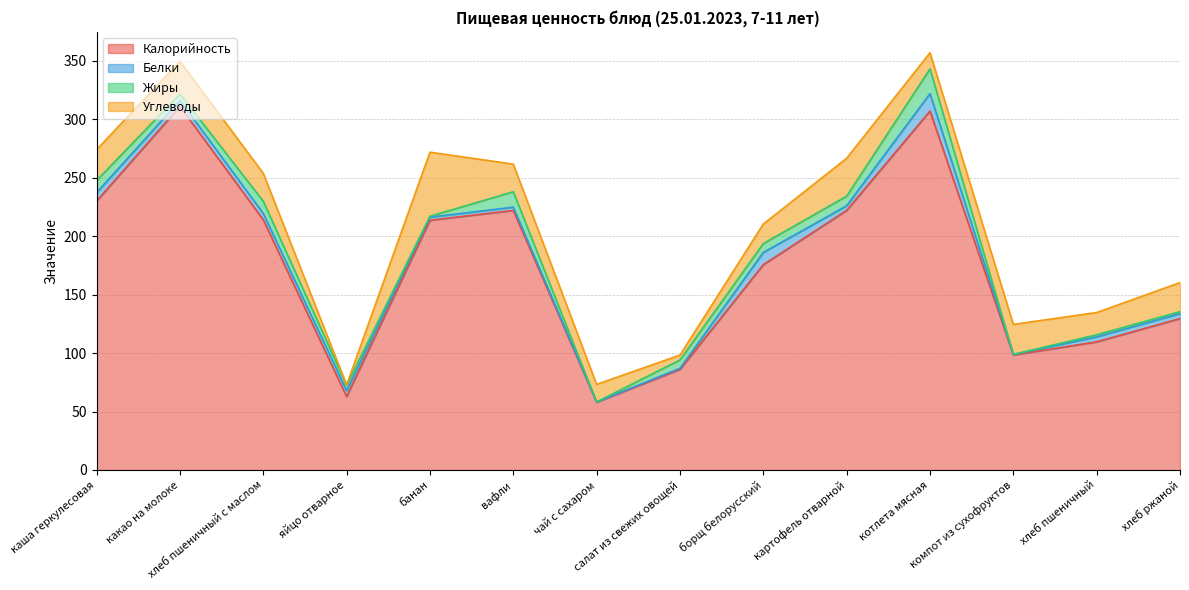

After their last crossing, which series has the higher values: Белки or Углеводы?

Углеводы